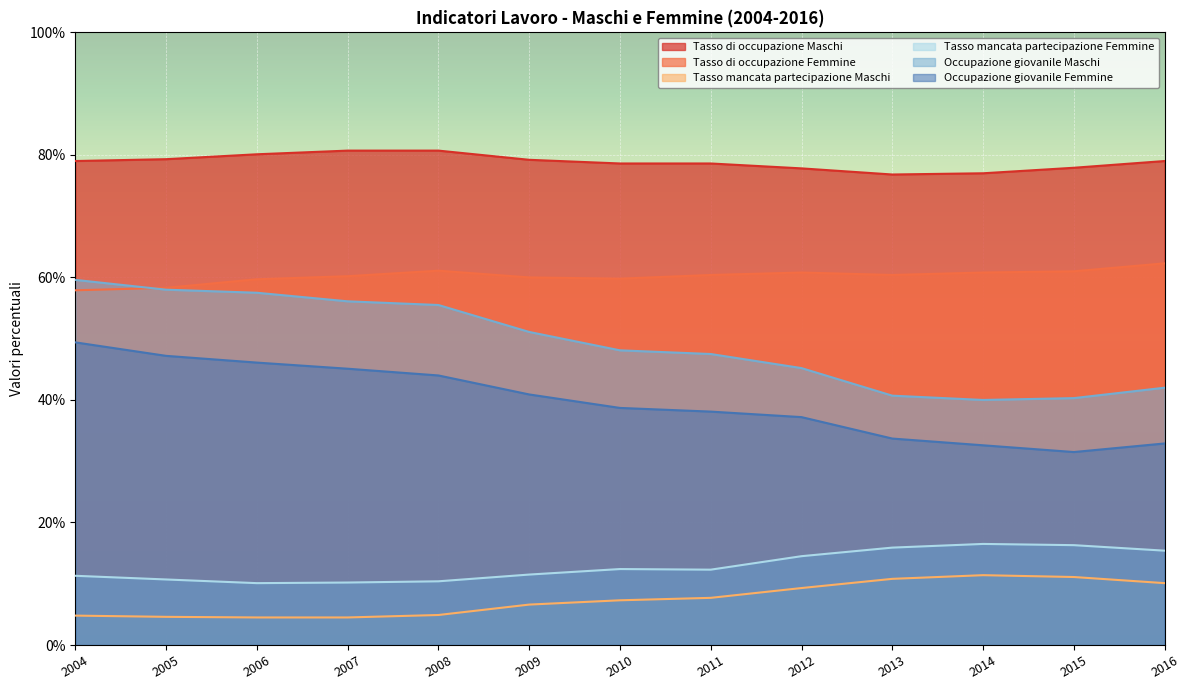

What is the sum of all Occupazione giovanile Femmine values?

517.4